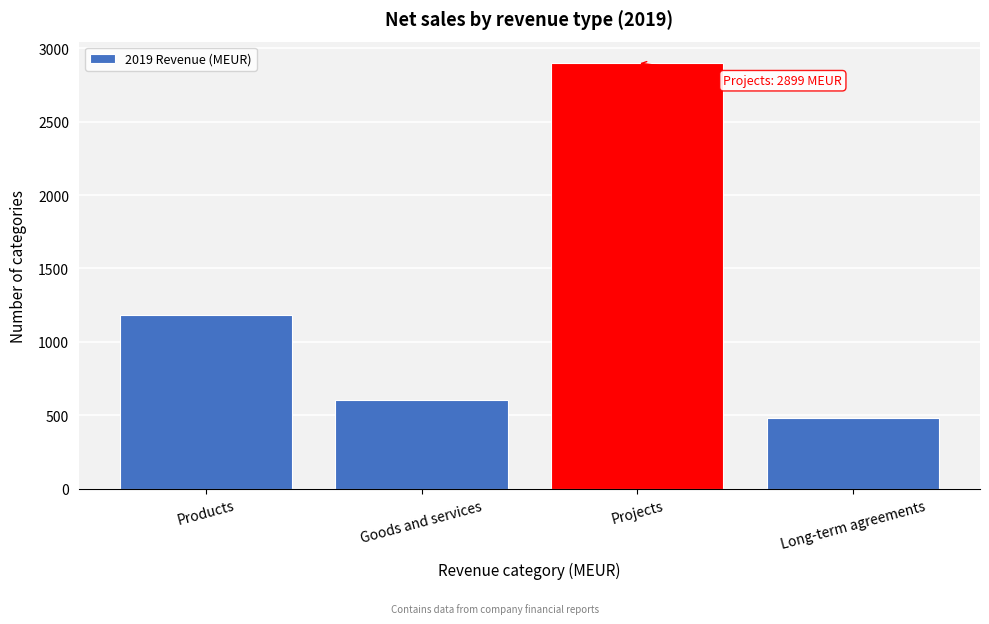

Reading left to right, list all the values displayed in this chart.

Products=1184	Goods and services=603	Projects=2899	Long-term agreements=484